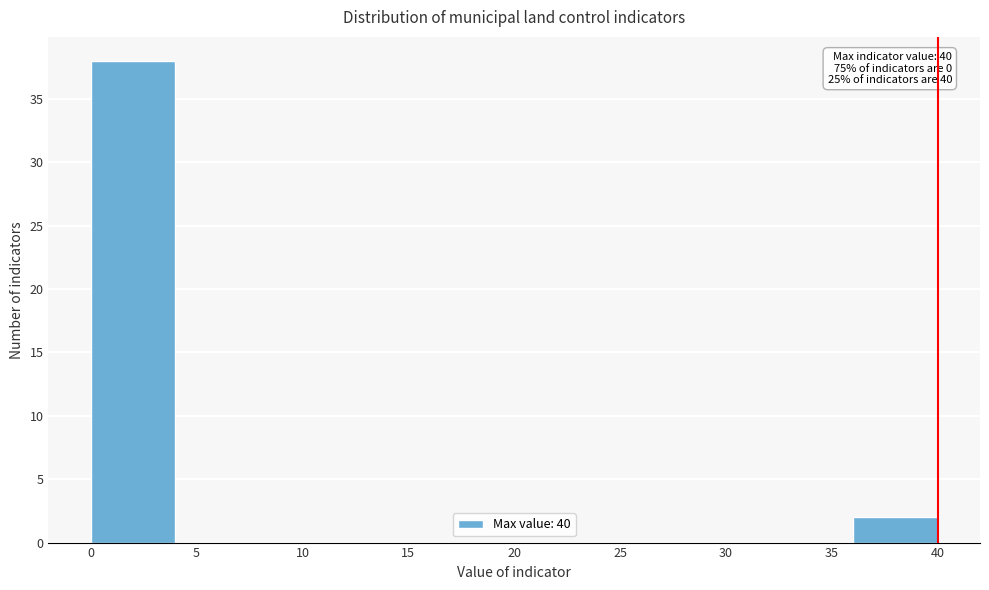

Over which range of the x-axis is the bar tallest?

0 to 4